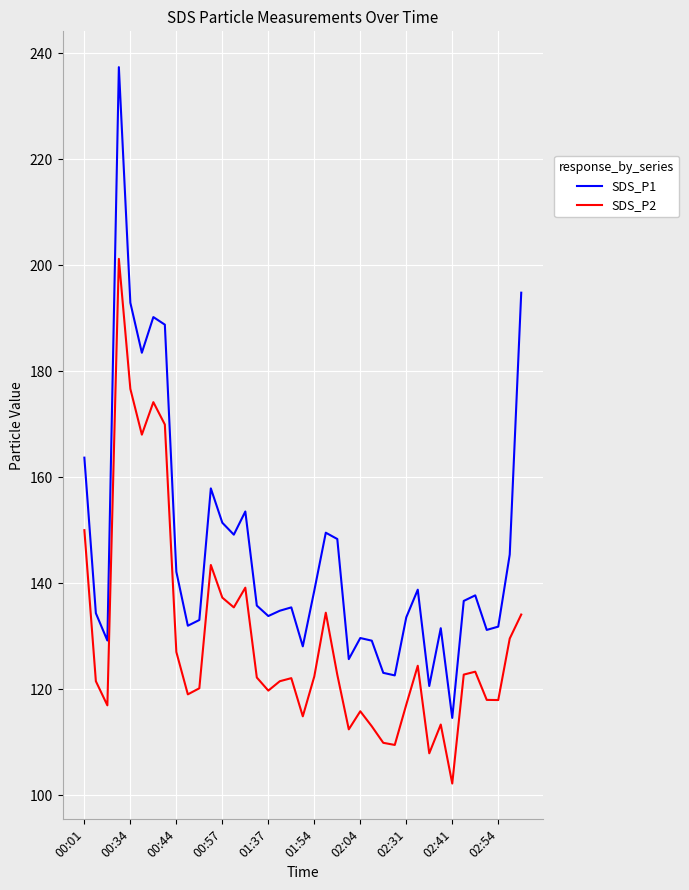

What is the highest value of the SDS_P1 series?

237.4